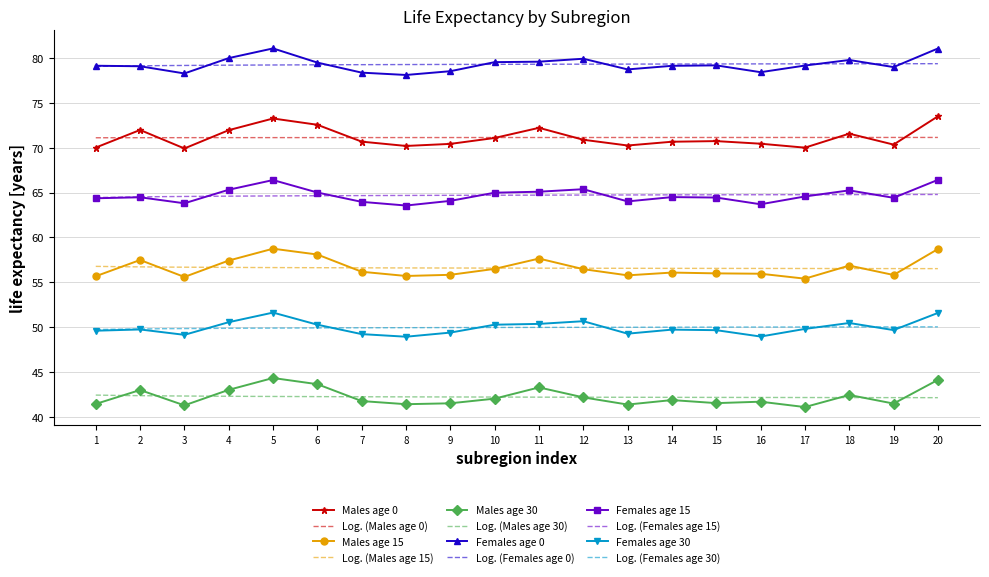

What is the lowest value of the Females age 30 series?

48.9